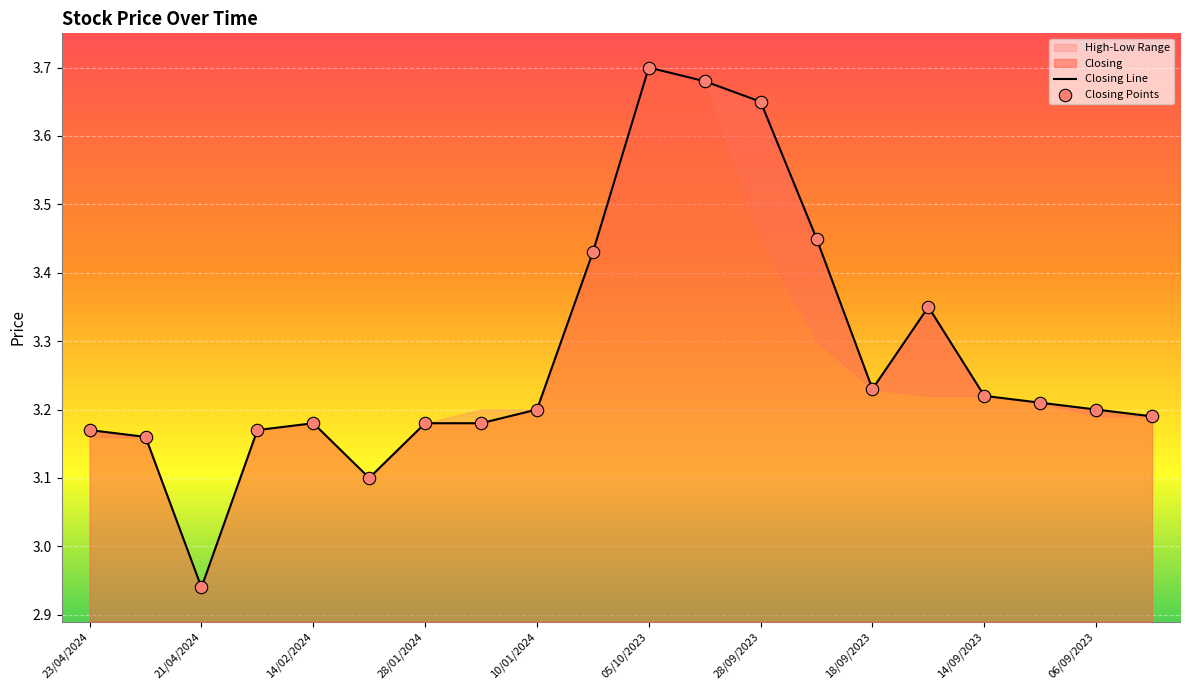

What is the total value across all series at 28/09/2023?

7.3